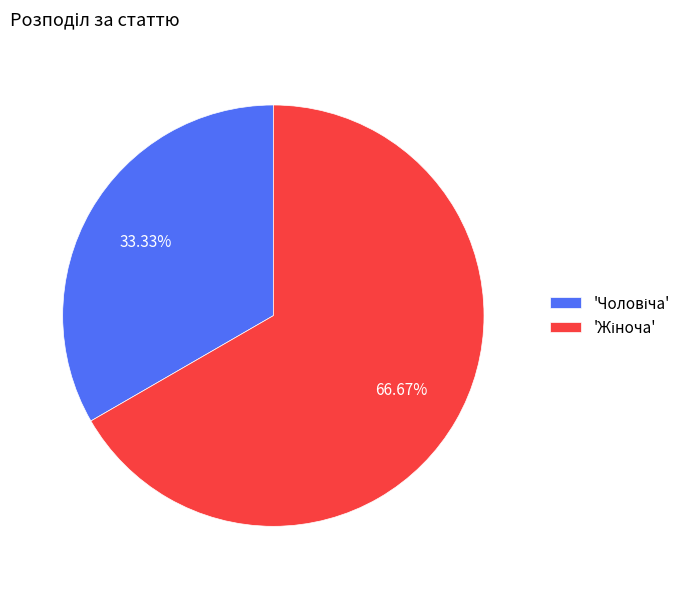

To the nearest percent, what is the average slice percentage?

50%